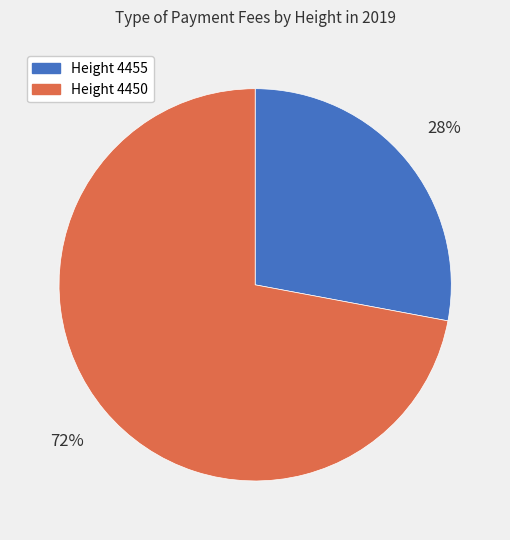

To the nearest percent, what percentage of the pie is Height 4455?

28%